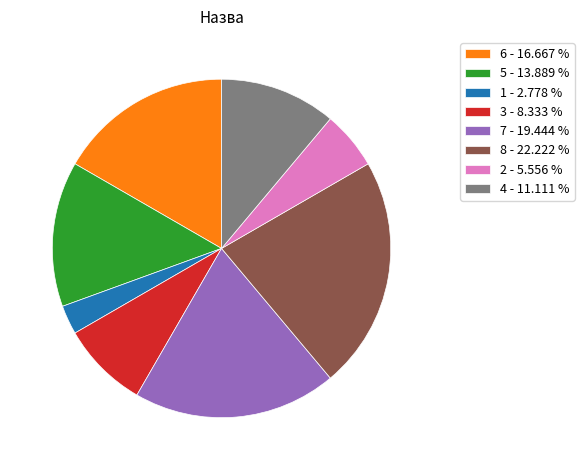

Rank the categories by value from highest to lowest.

8 - 22.222 %, 7 - 19.444 %, 6 - 16.667 %, 5 - 13.889 %, 4 - 11.111 %, 3 - 8.333 %, 2 - 5.556 %, 1 - 2.778 %